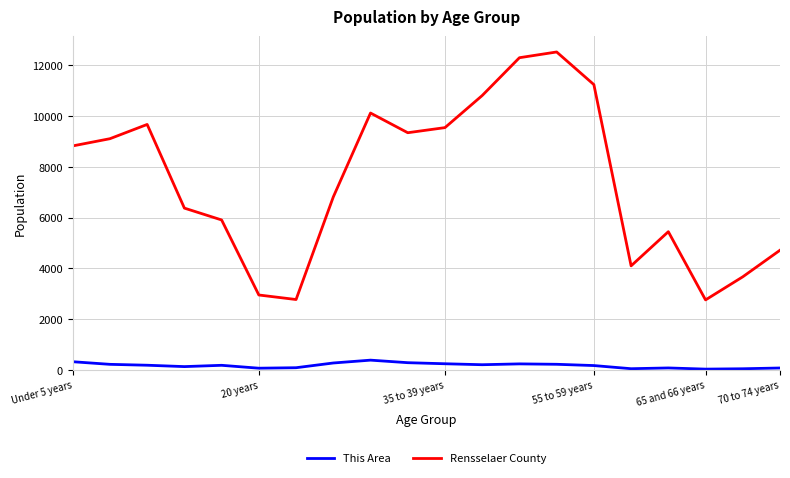

True or false: Rensselaer County and This Area cross at least once.

False